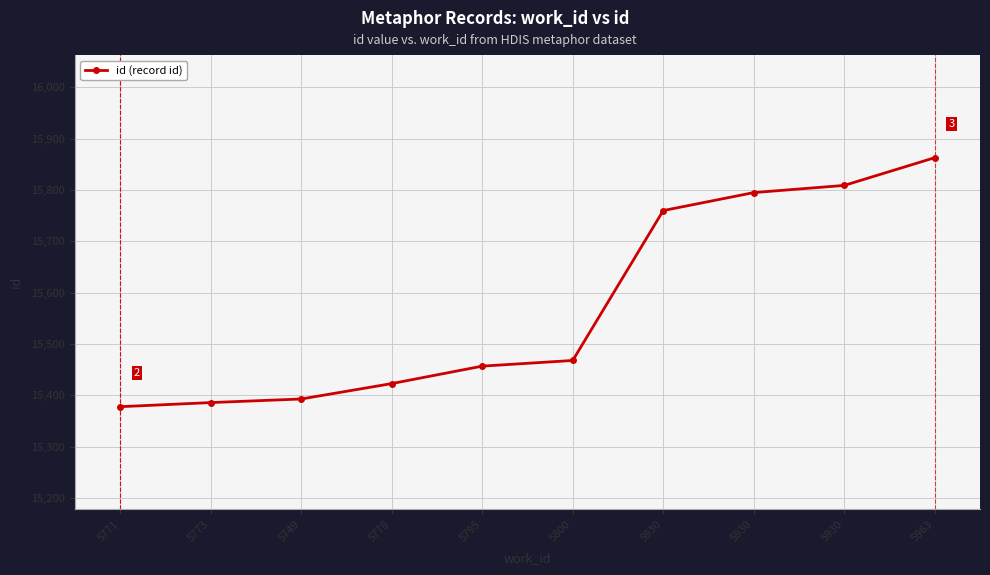

Rank the categories by value from highest to lowest.

5963, 5930, 5930, 5930, 5800, 5795, 5778, 5749, 5773, 5771